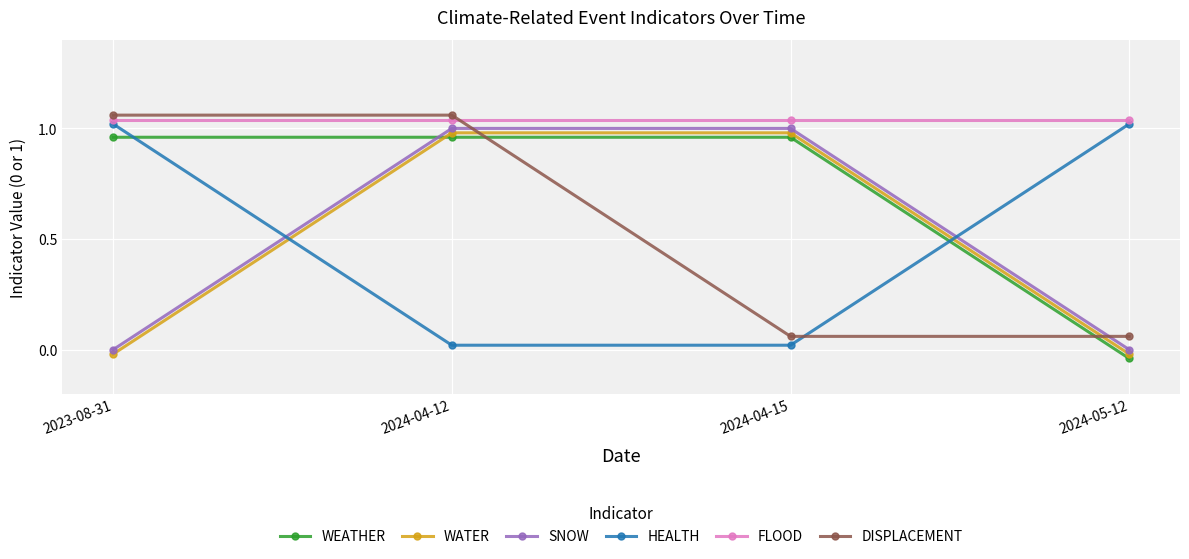

Read the SNOW value at 2024-04-12.

1.0